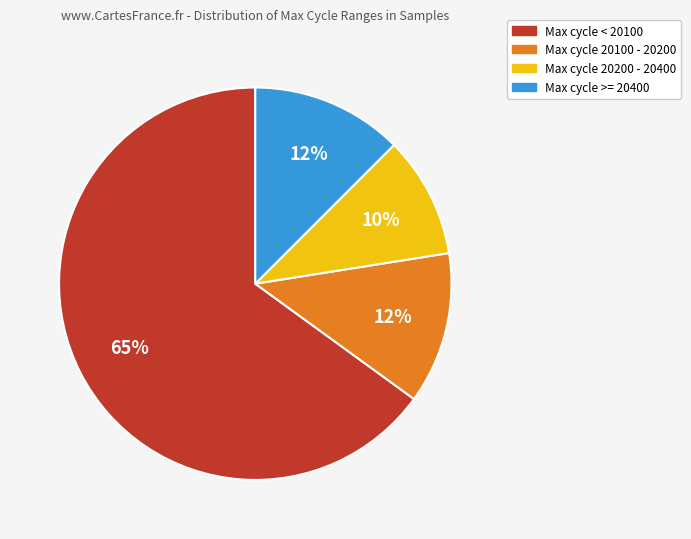

Is there a majority slice in this chart?

Yes